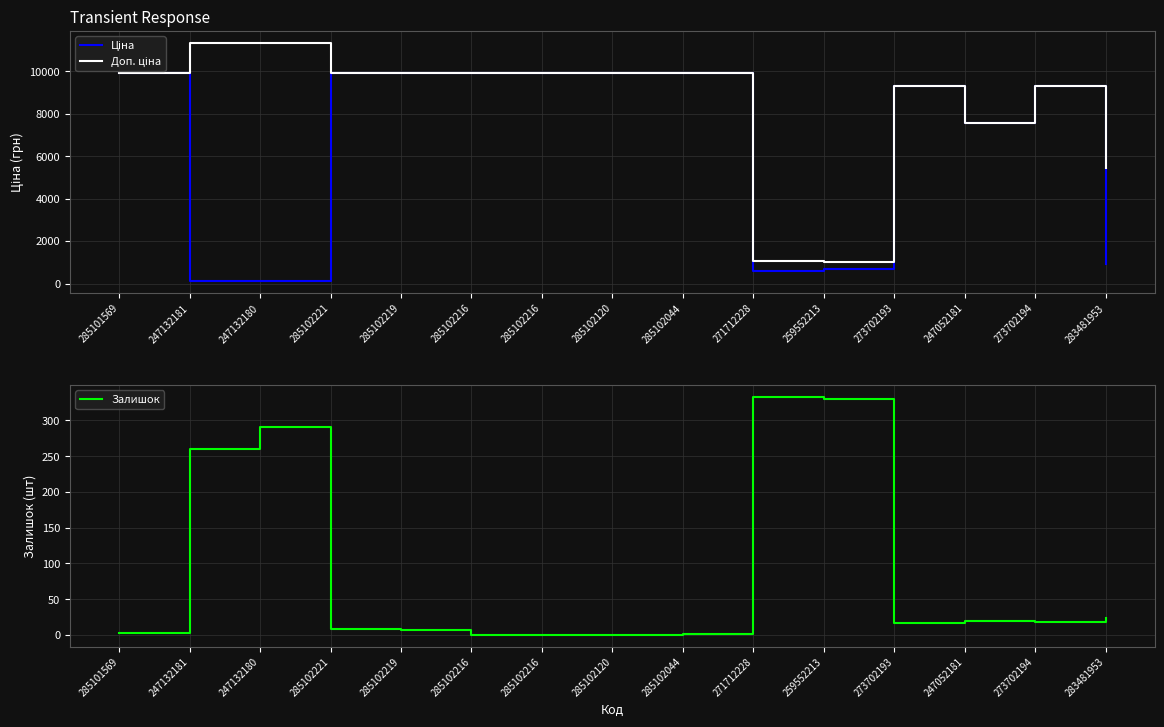

Read the Доп. ціна value at 285102219.

9908.5